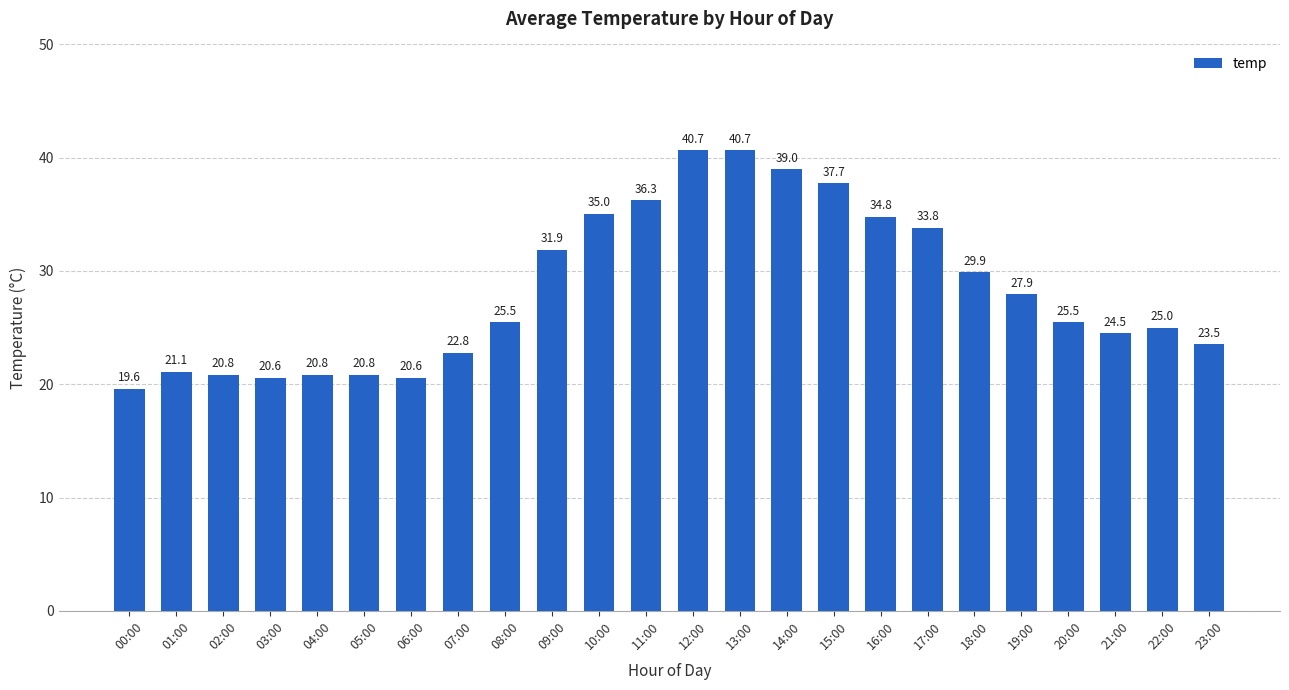

Reading left to right, extract all data points from this chart.

00:00=19.6	01:00=21.1	02:00=20.8	03:00=20.6	04:00=20.8	05:00=20.8	06:00=20.6	07:00=22.8	08:00=25.5	09:00=31.9	10:00=35.0	11:00=36.3	12:00=40.7	13:00=40.7	14:00=39.0	15:00=37.7	16:00=34.8	17:00=33.8	18:00=29.9	19:00=27.9	20:00=25.5	21:00=24.5	22:00=25.0	23:00=23.5